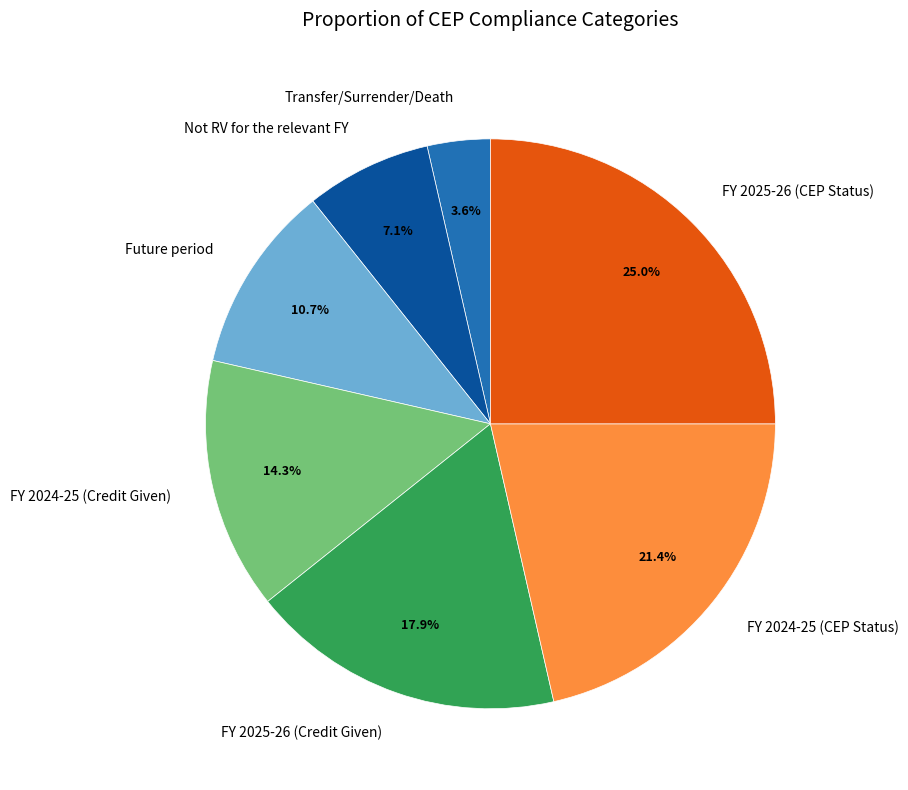

What is the ratio of the value at FY 2025-26 (Credit Given) to the value at Not RV for the relevant FY?

2.5